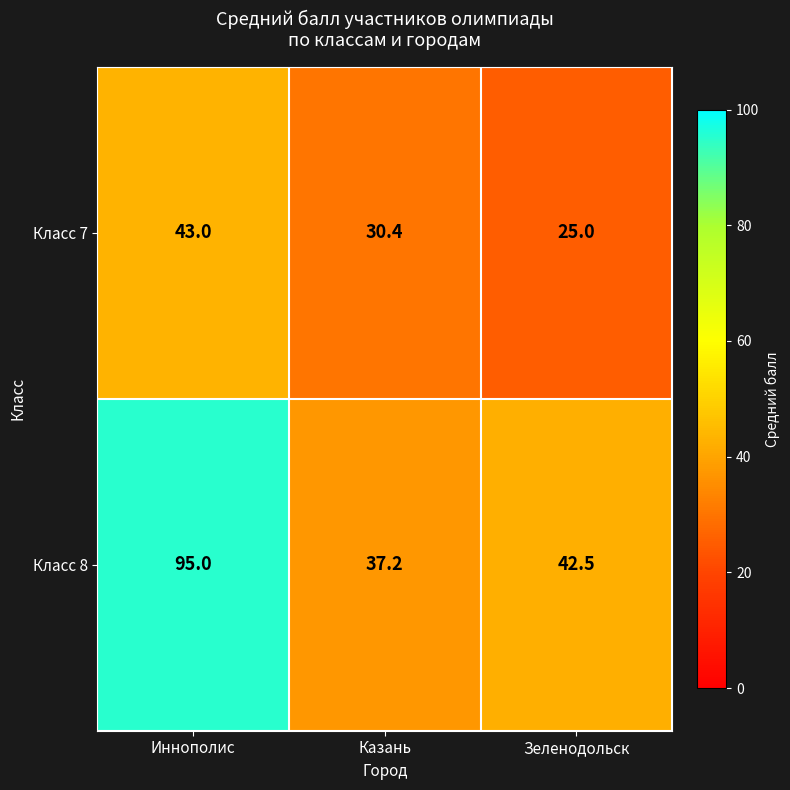

Count the number of data series in this chart.

2